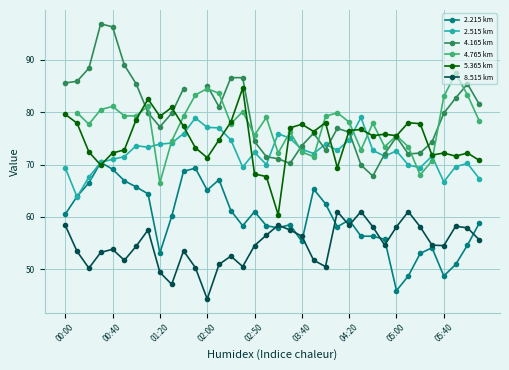

What is the sum of all 8.515 km values?

1967.6